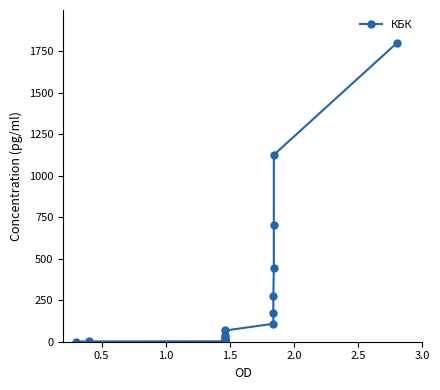

What is the sum of all values?

4810.6